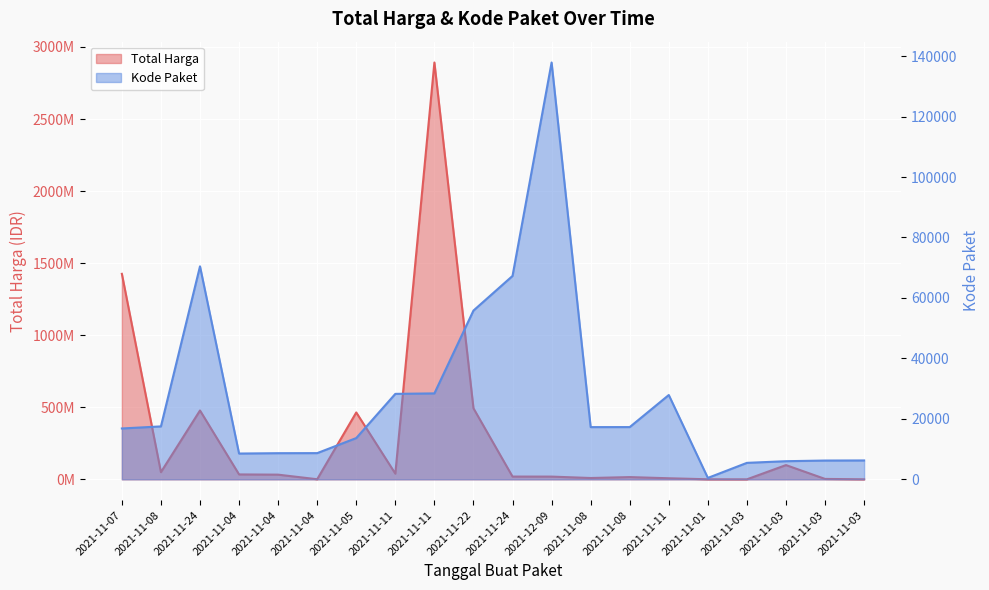

How many lines are shown in the chart?

2